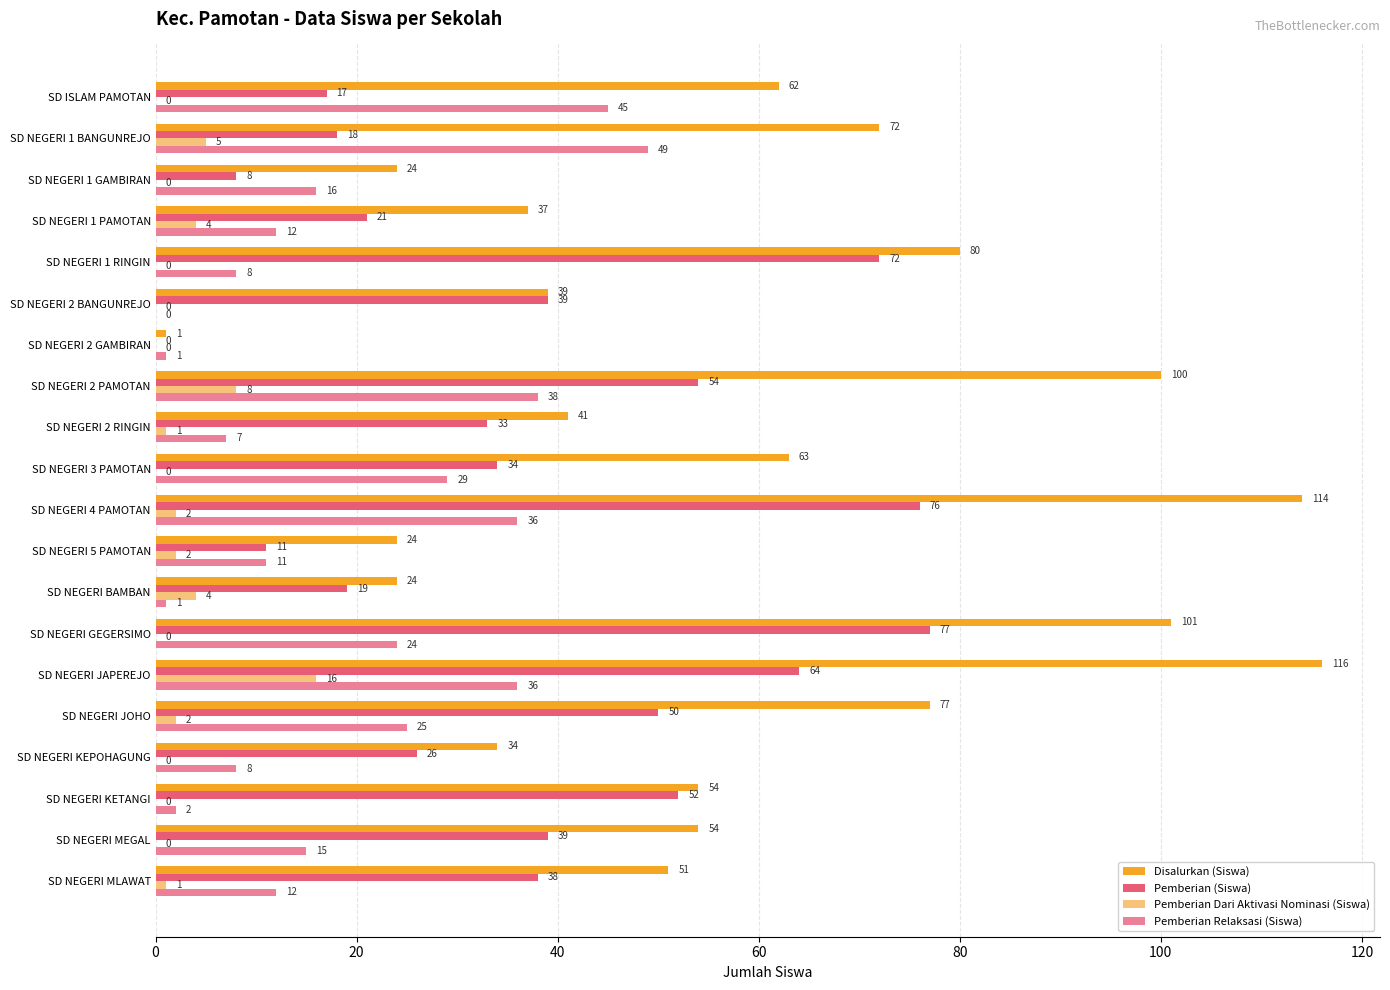

Between SD NEGERI 2 PAMOTAN and SD NEGERI JAPEREJO, which series saw the biggest shift?

Disalurkan (Siswa)